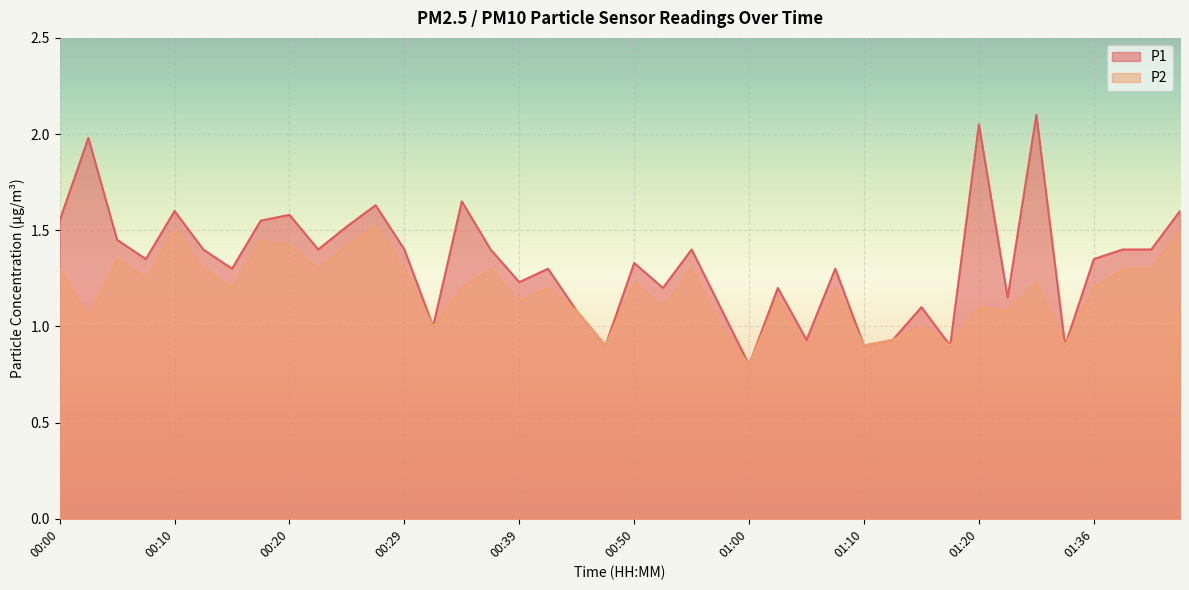

True or false: P2 and P1 cross at least once.

False